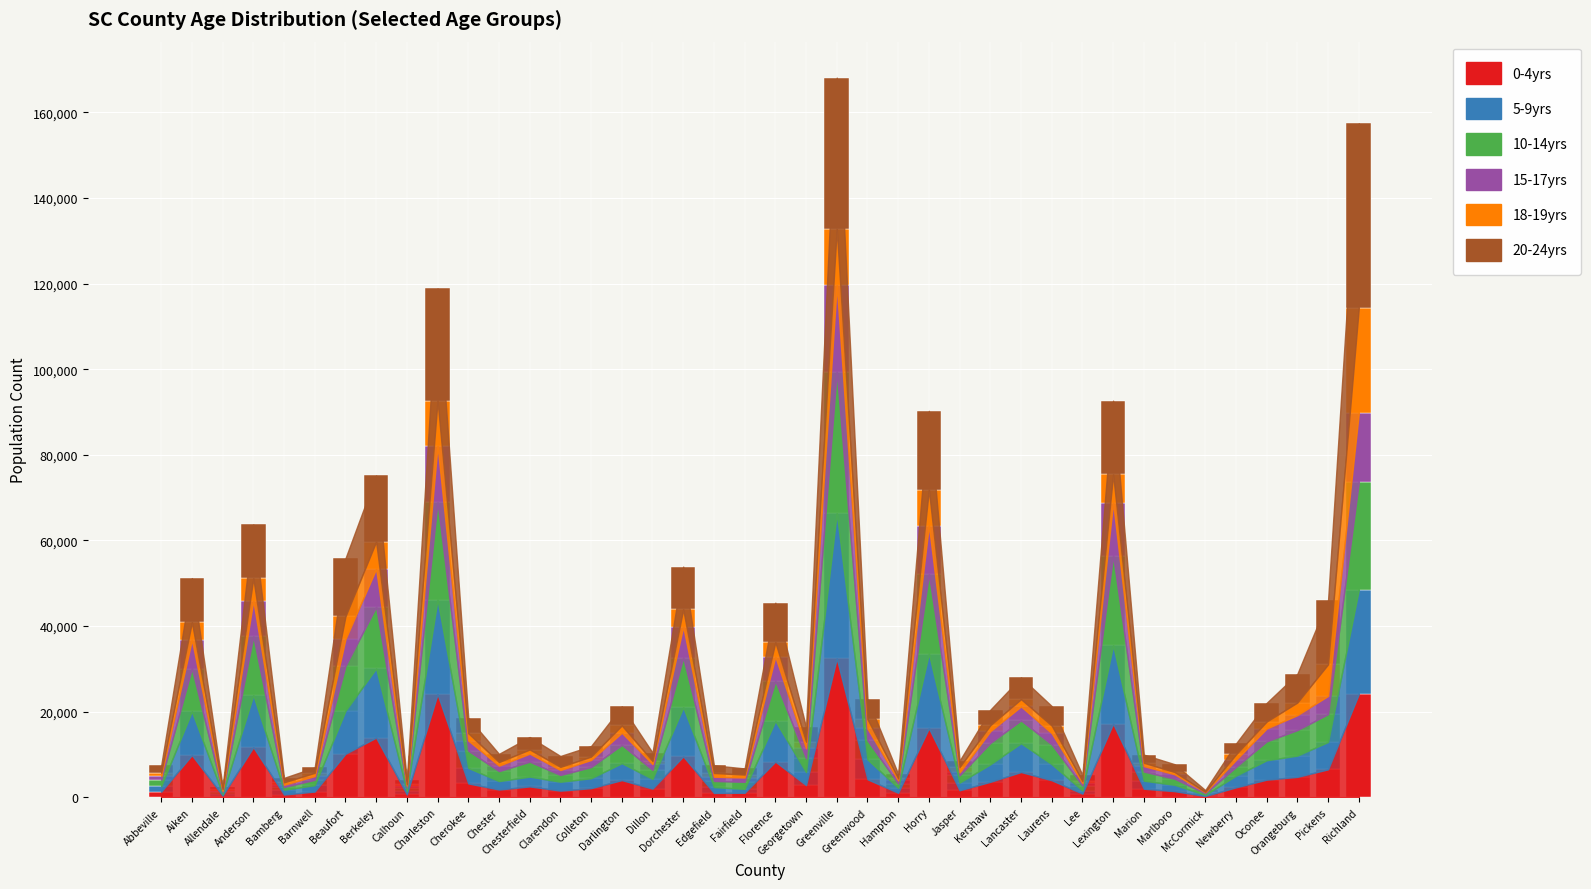

The 0-4yrs series shows 402 at Allendale. True or false?

True